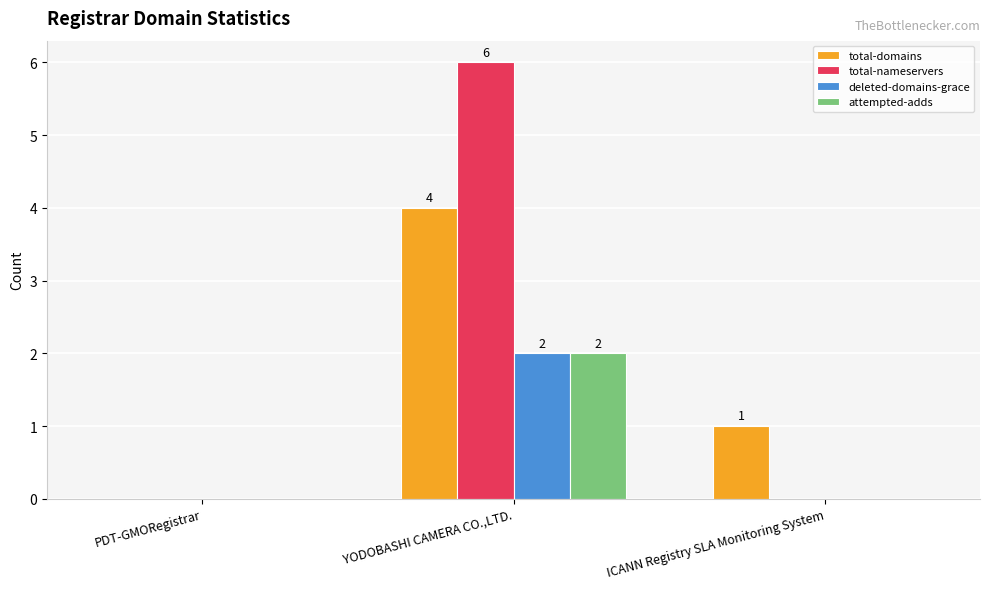

How many series are shown in this chart?

4